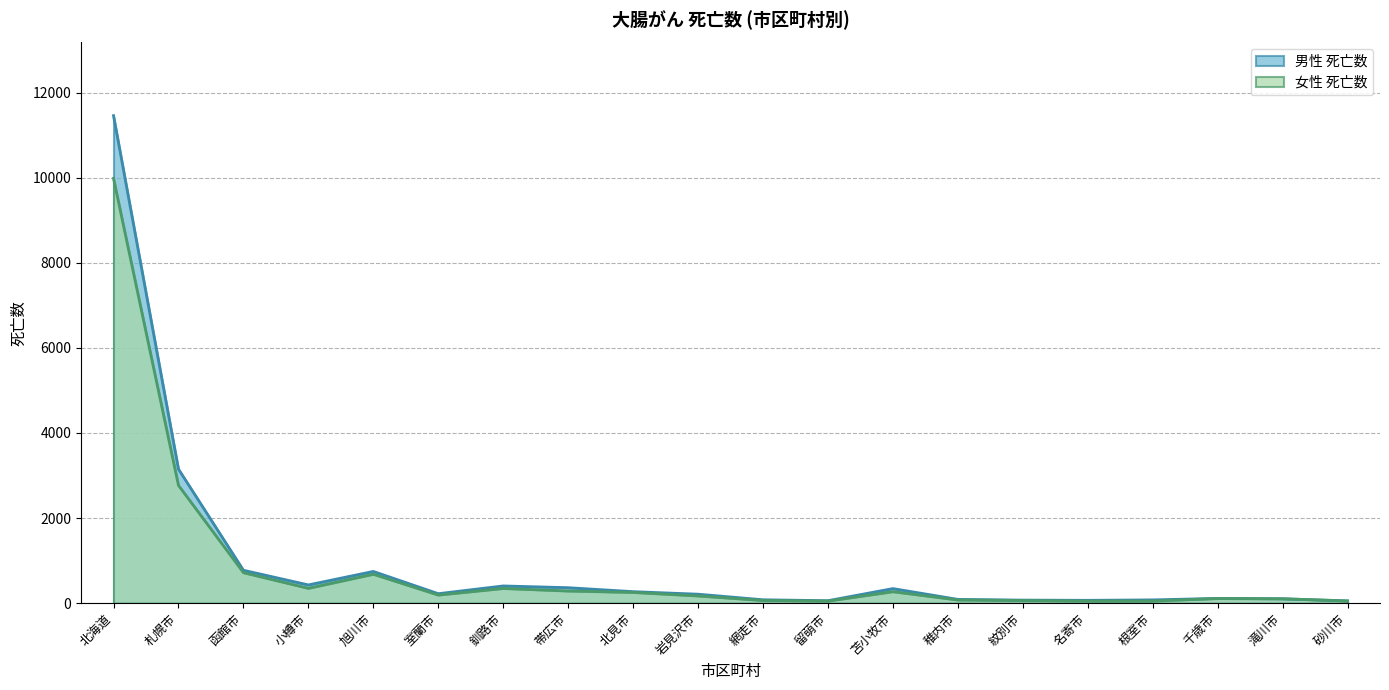

How many data points in 男性 死亡数 are less than 223?

10